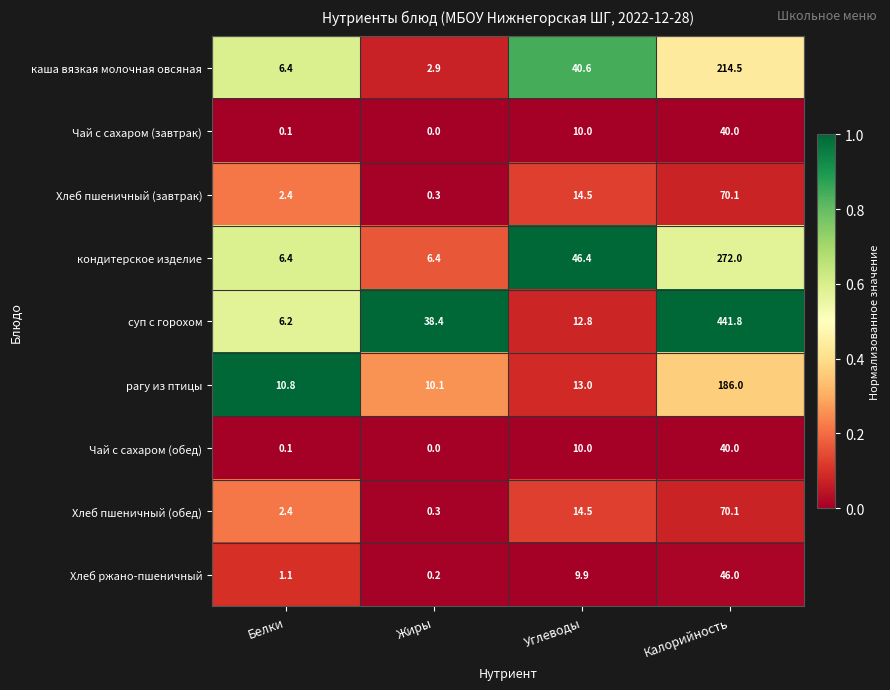

What is the spread (max minus min) of values at Жиры?

38.4